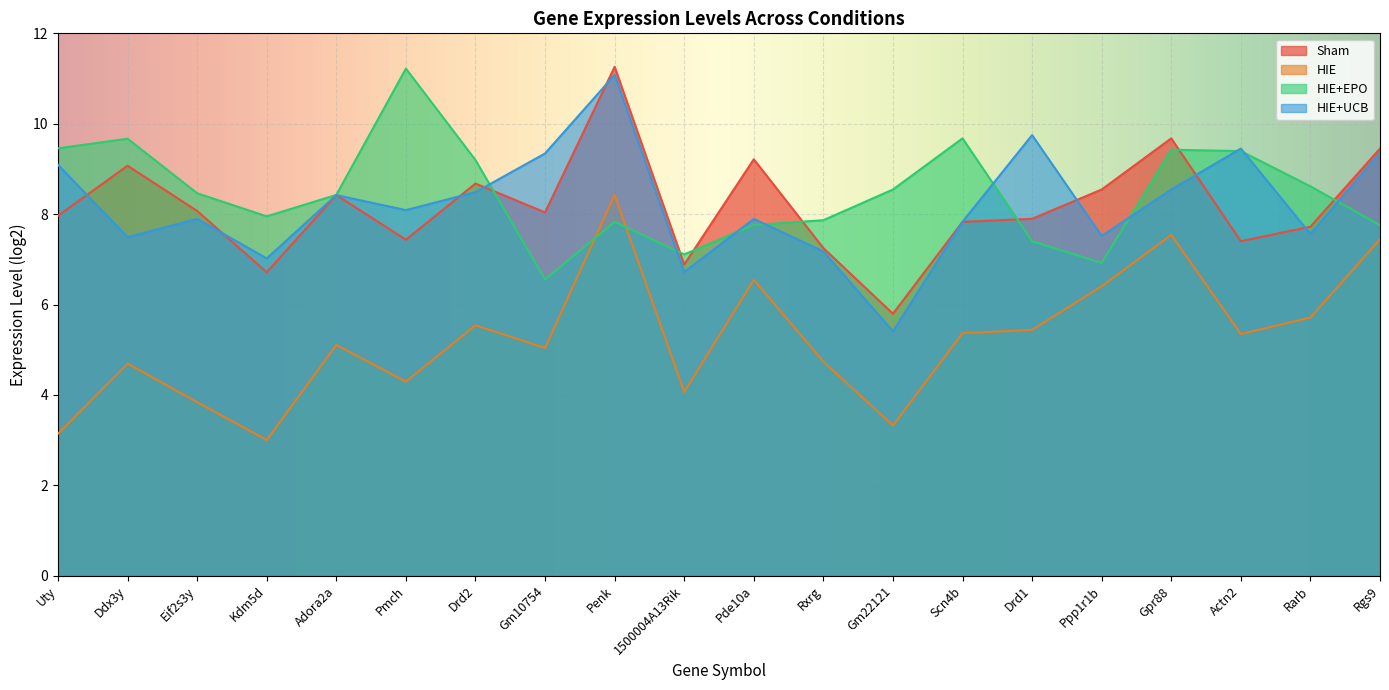

Is it true that Sham equals 15.8 at Ddx3y?

False